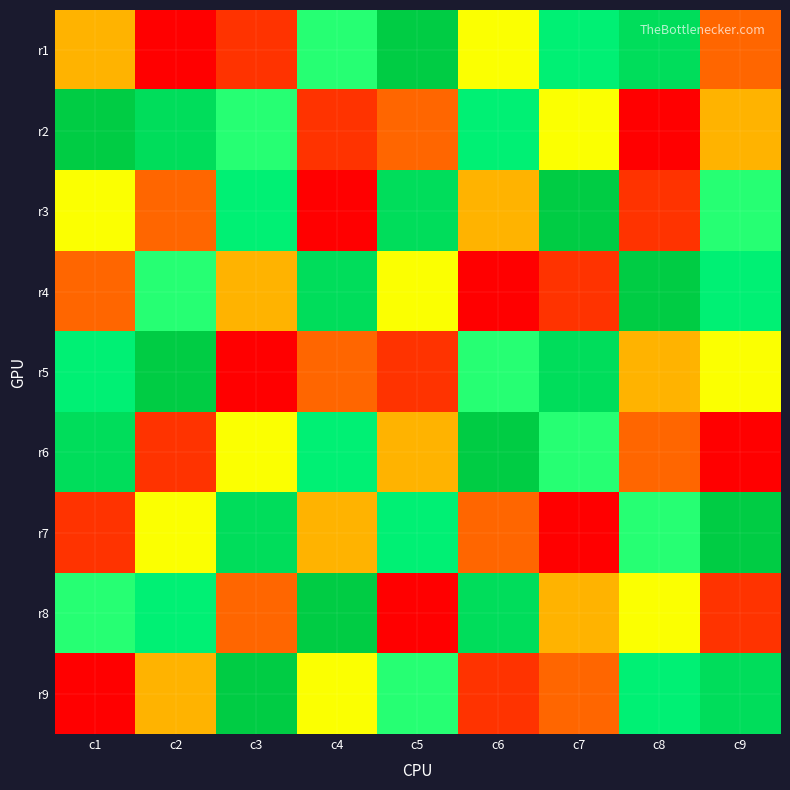

Rank the series by their maximum value, from highest to lowest.

r1, r2, r3, r4, r5, r6, r7, r8, r9